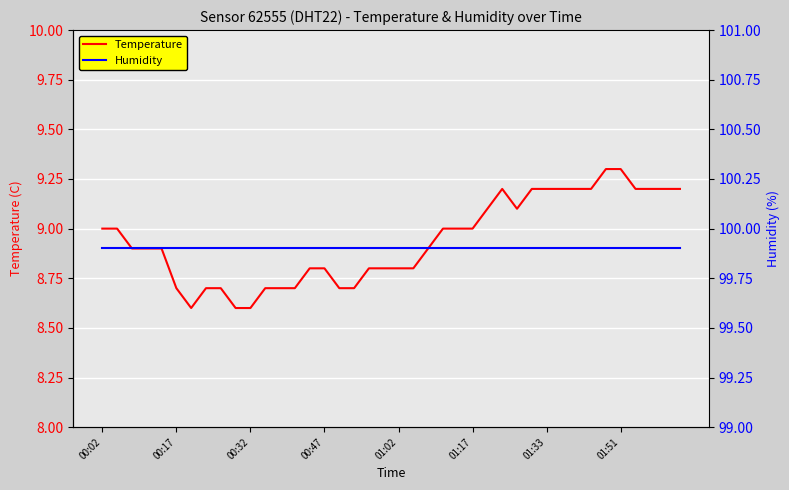

What is the value of the Humidity point at the 31st from the left?

99.9